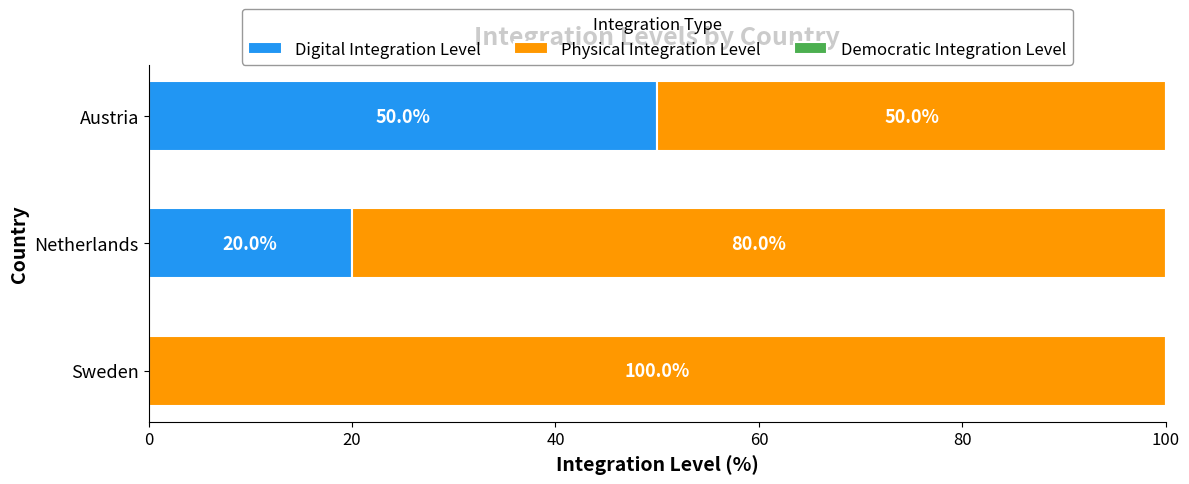

What is the sum of the Digital Integration Level values at Austria and Sweden?

50